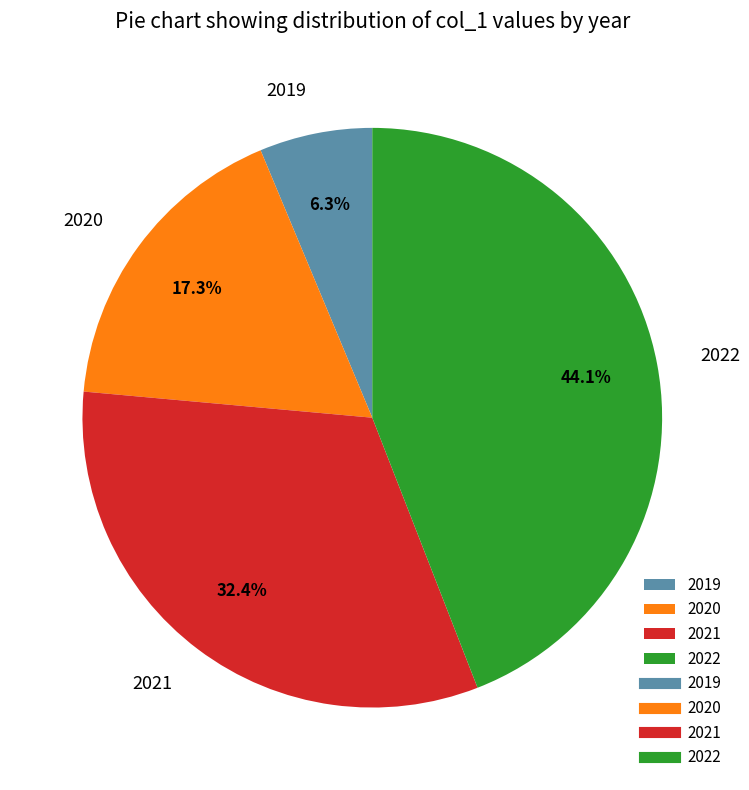

Rank the categories by value from lowest to highest.

2019, 2020, 2021, 2022